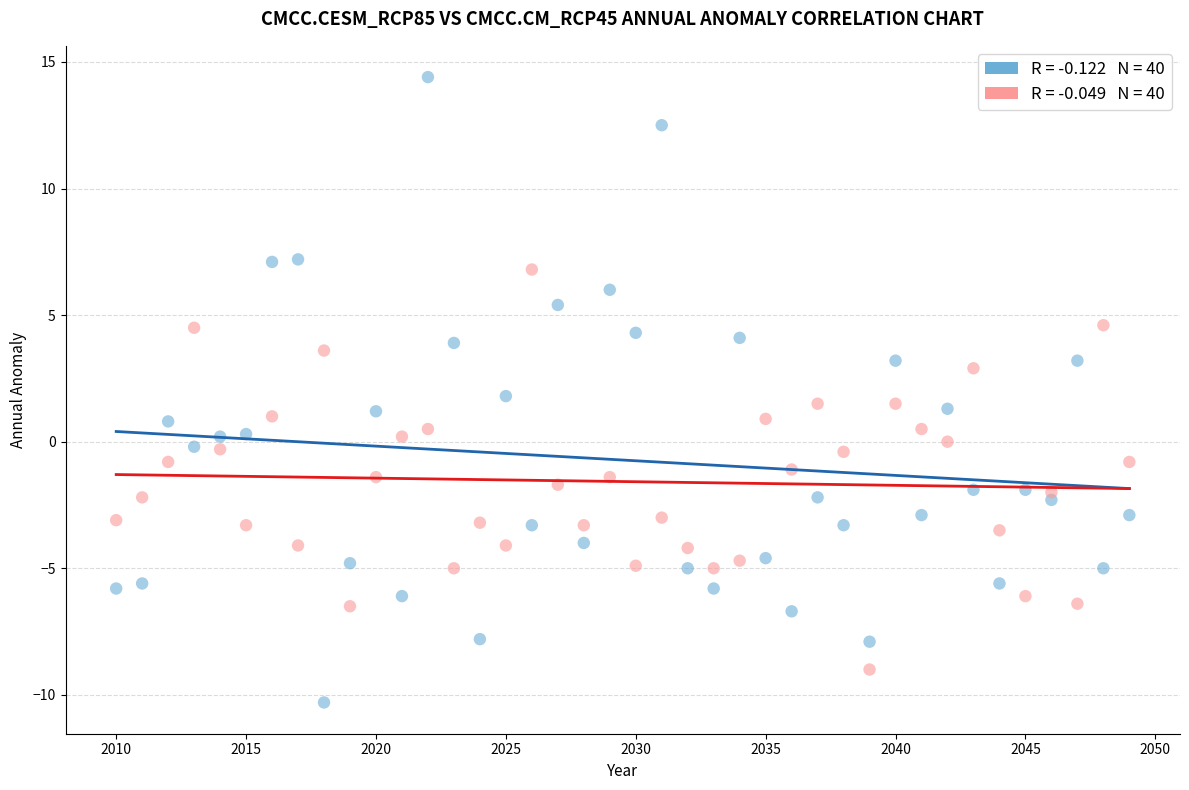

Across all data points, what is the range of X values (max minus min)?

39.0